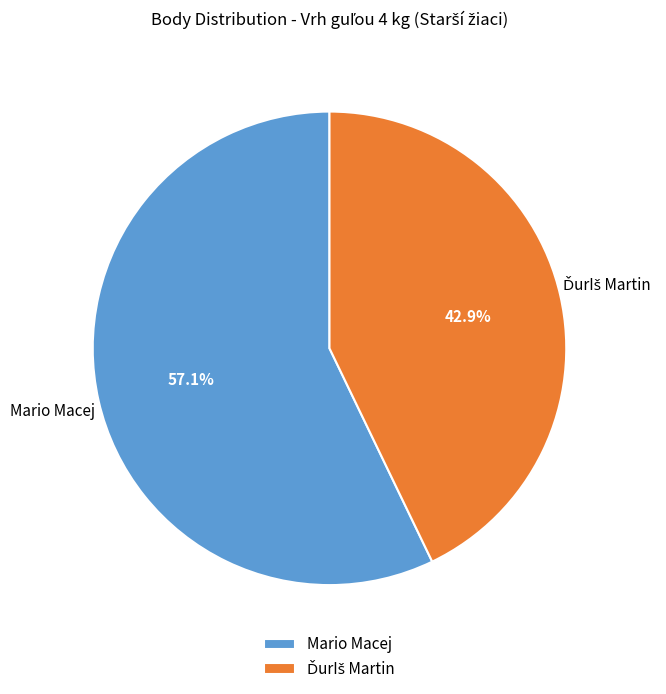

Is there any slice that represents more than half of the pie?

Yes